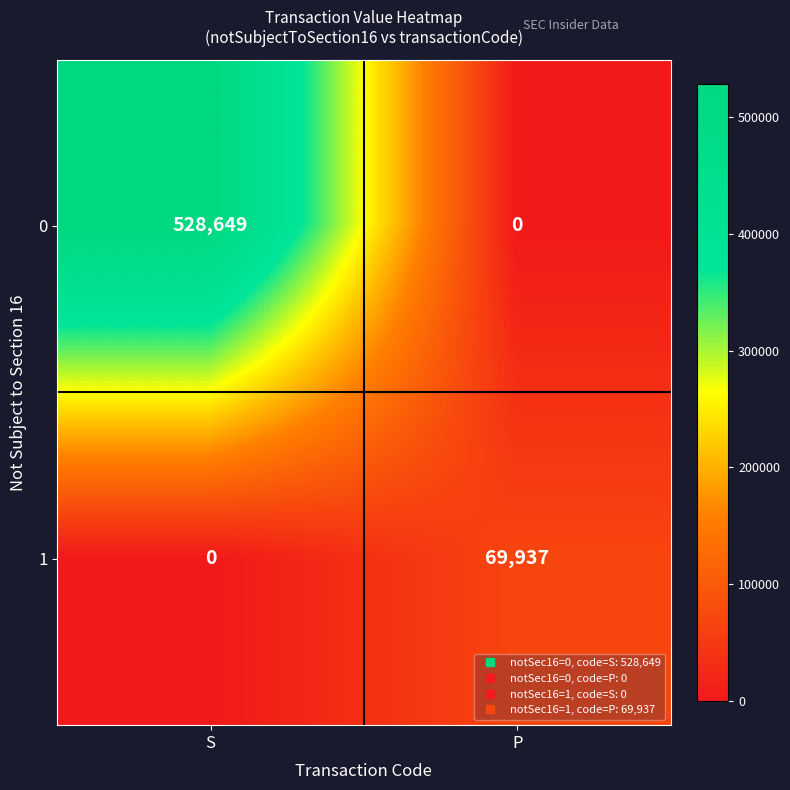

How many distinct data groups are displayed?

2